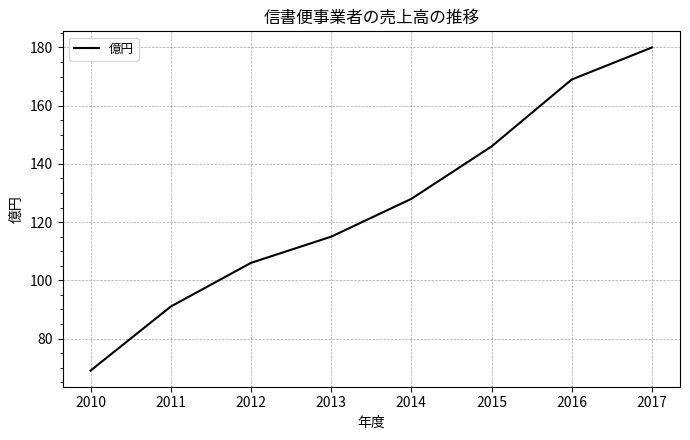

What is the average value?

126